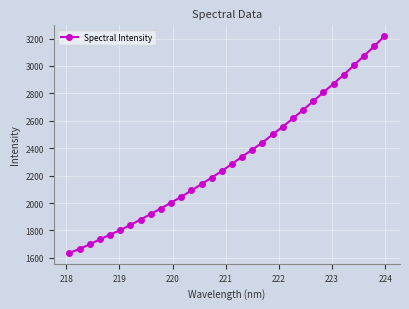

What is the smallest value displayed?

1636.1